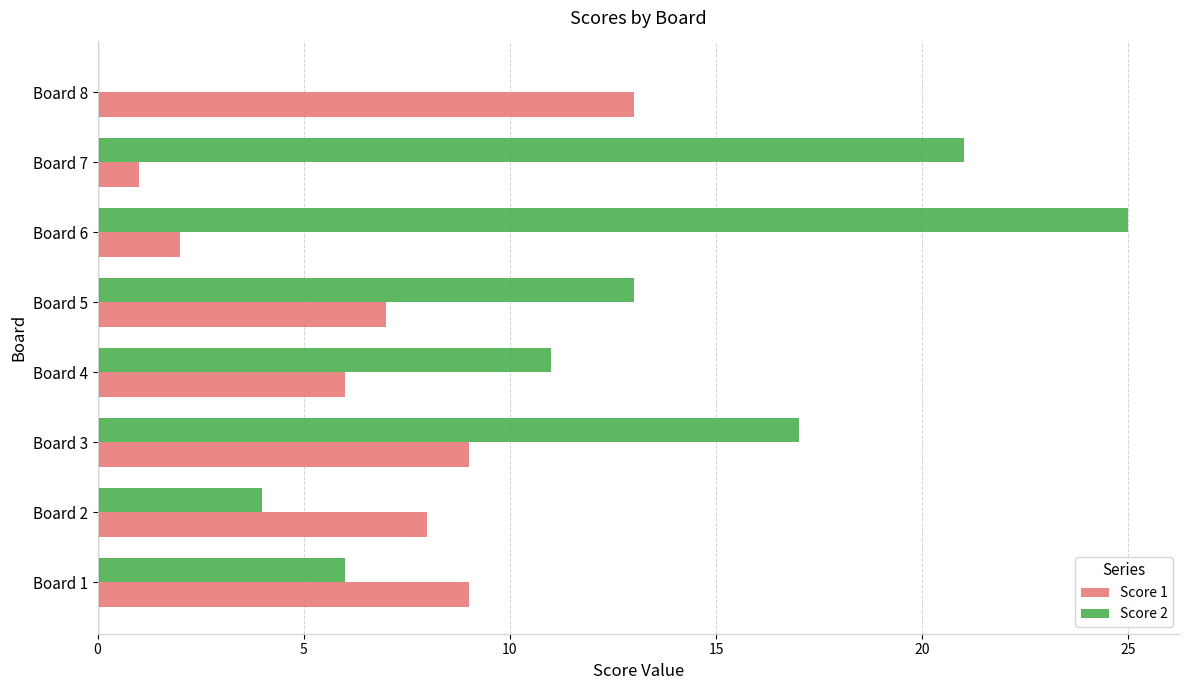

Which series changed the most between Board 3 and Board 8?

Score 2